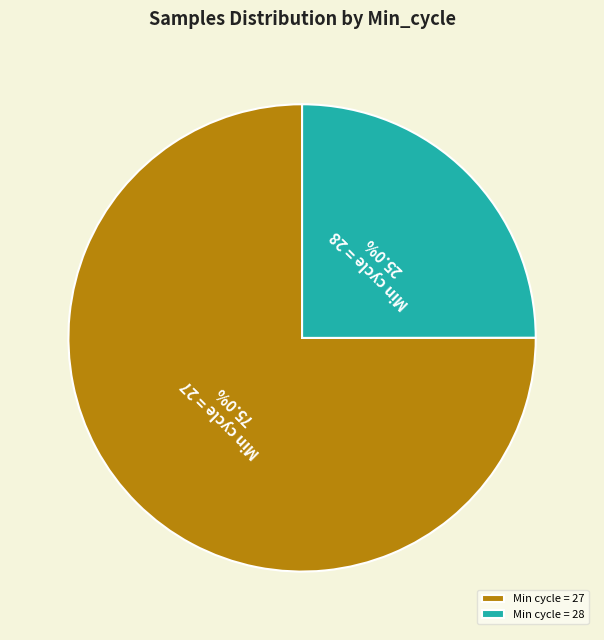

What is the smallest slice in the pie chart?

Min cycle = 28